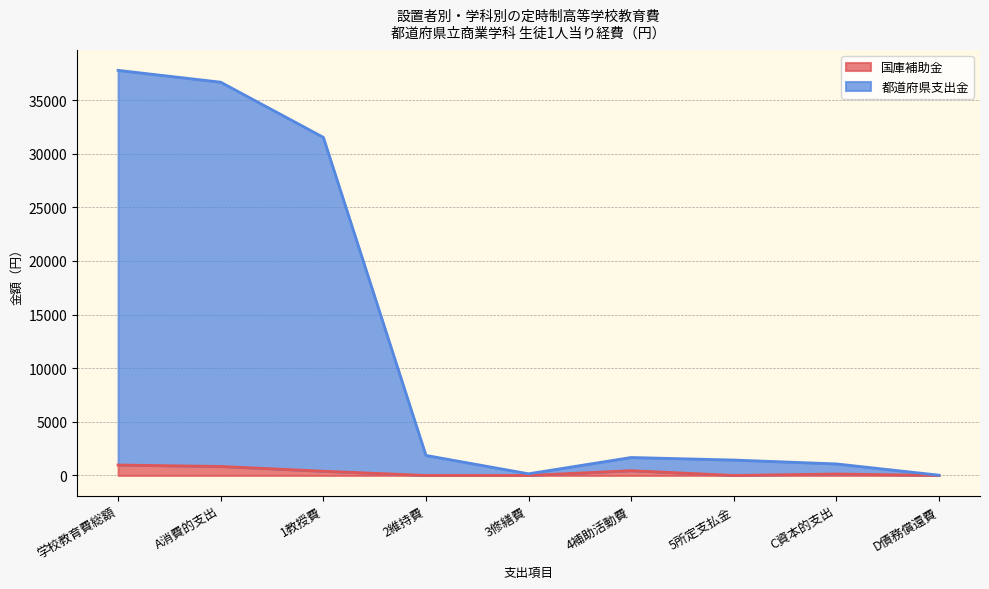

Reading left to right, extract all data points from this chart.

国庫補助金: 学校教育費総額=975	A消費的支出=840	1教授費=395	2維持費=0	3修繕費=0	4補助活動費=445	5所定支払金=0	C資本的支出=135	D債務償還費=0
都道府県支出金: 学校教育費総額=37770	A消費的支出=36667	1教授費=31527	2維持費=1871	3修繕費=155	4補助活動費=1676	5所定支払金=1438	C資本的支出=1077	D債務償還費=26